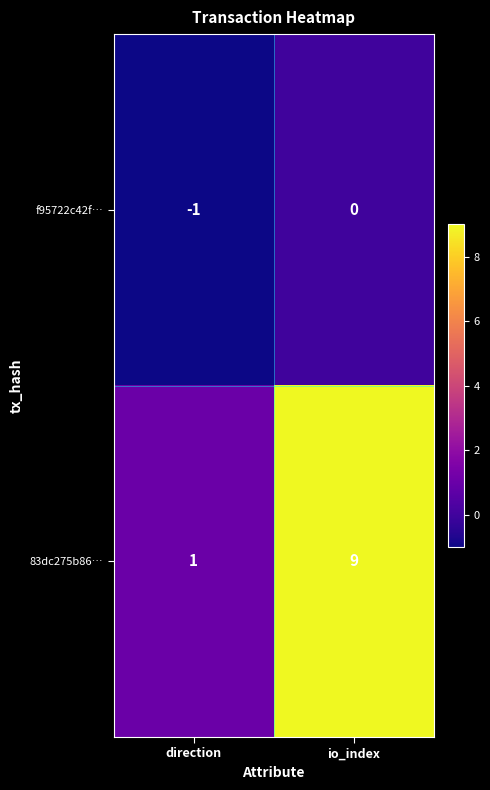

True or false: f95722c42f… has a value of -1 at direction.

True